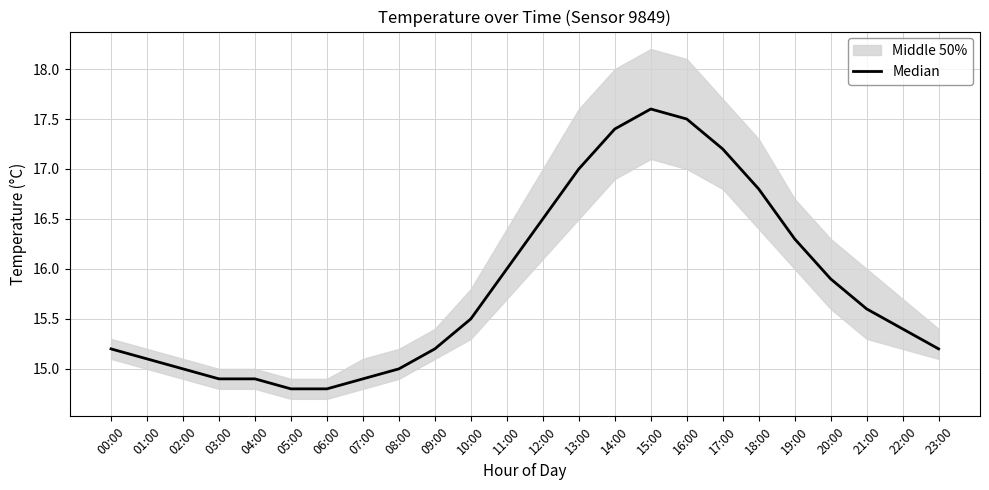

What position from the left is 01:00?

2